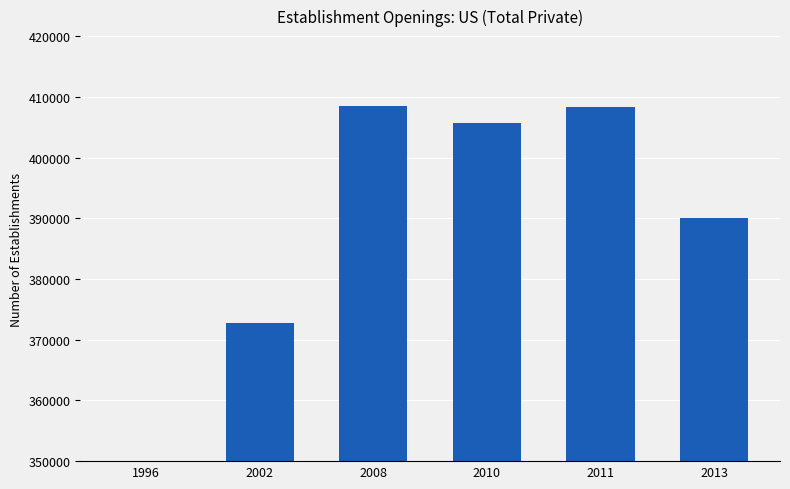

What is the sum of all values?

2322250